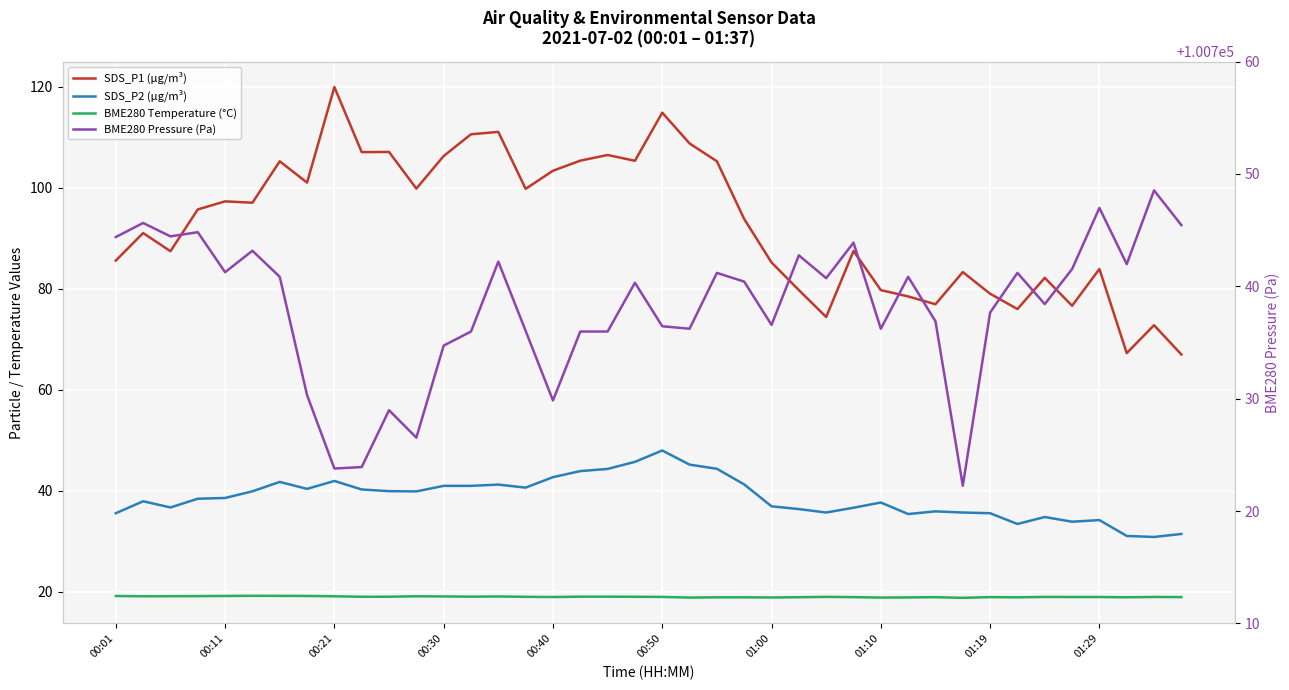

The SDS_P2 (µg/m³) series shows 45.8 at 19. True or false?

True